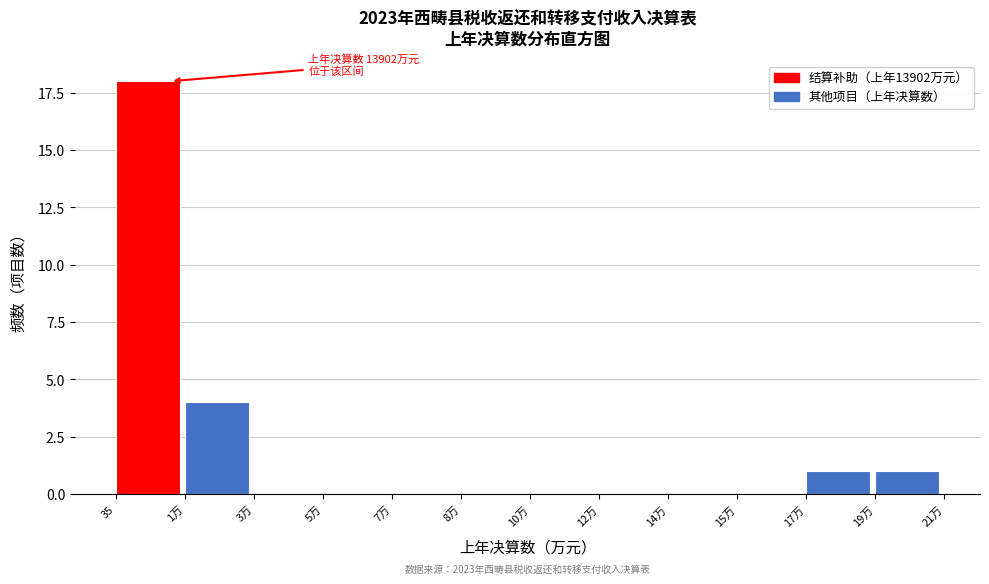

Reading left to right, extract all data points from this chart.

35=18	1万=4	3万=0	5万=0	7万=0	8万=0	10万=0	12万=0	14万=0	15万=0	17万=1	19万=1